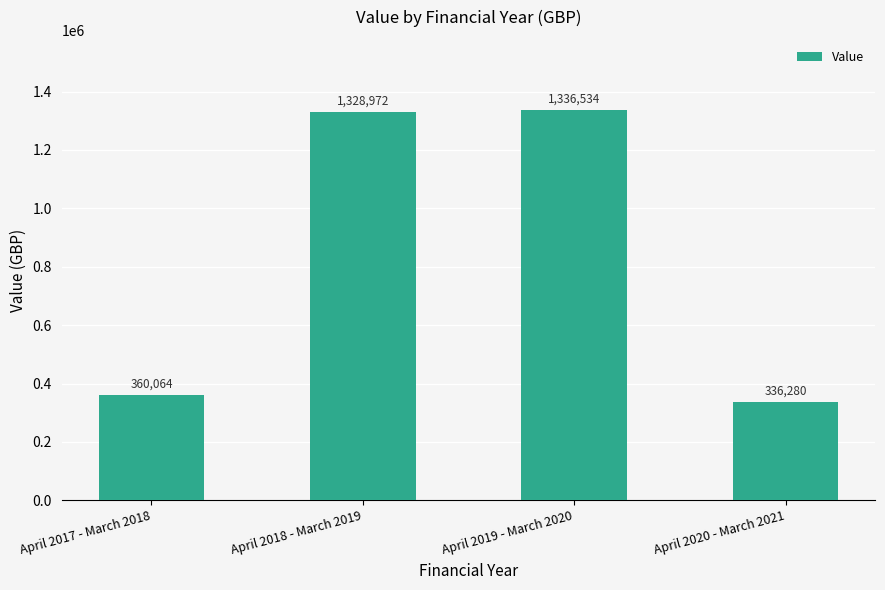

The value at April 2020 - March 2021 is 336280. True or false?

True